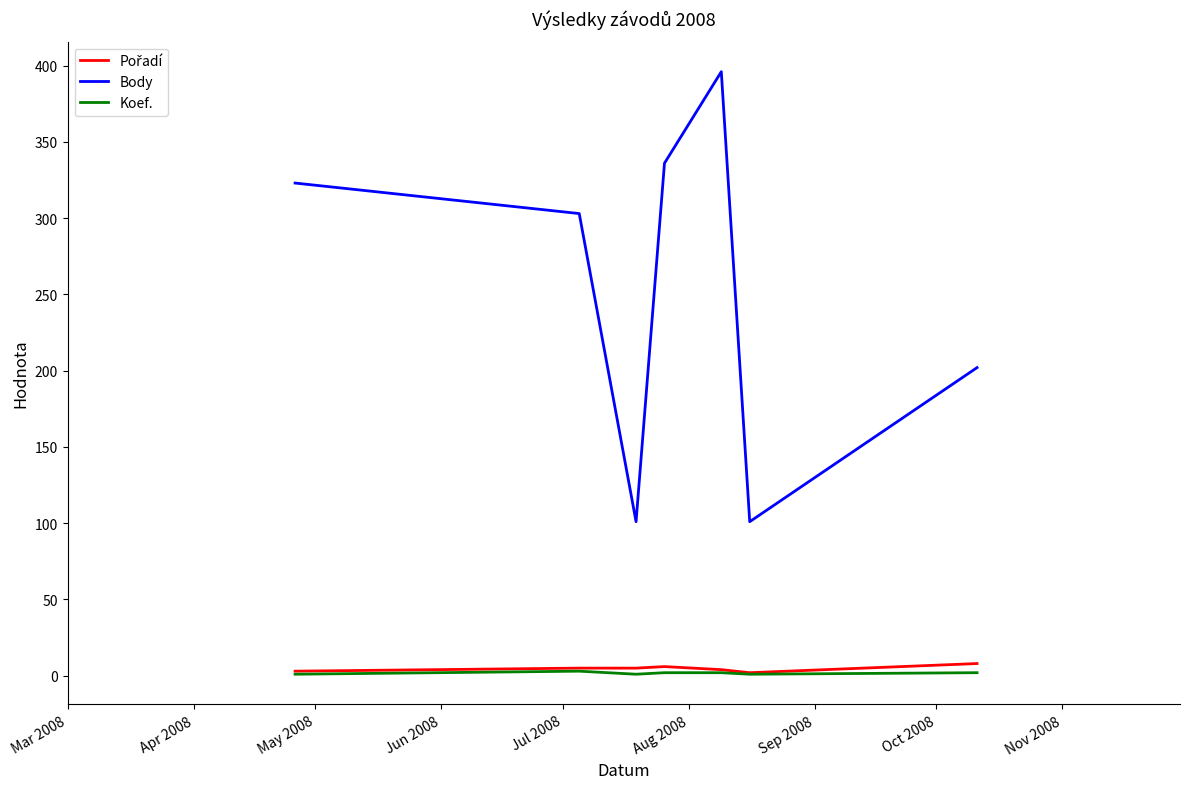

What is the minimum value for Body?

101